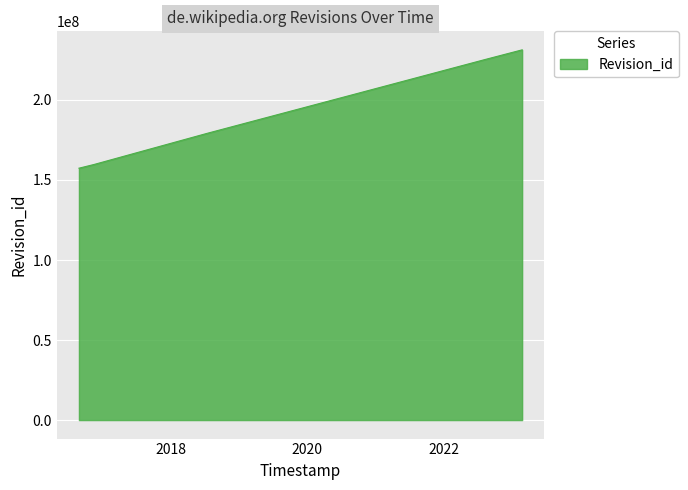

What is the smallest value displayed?

157368853